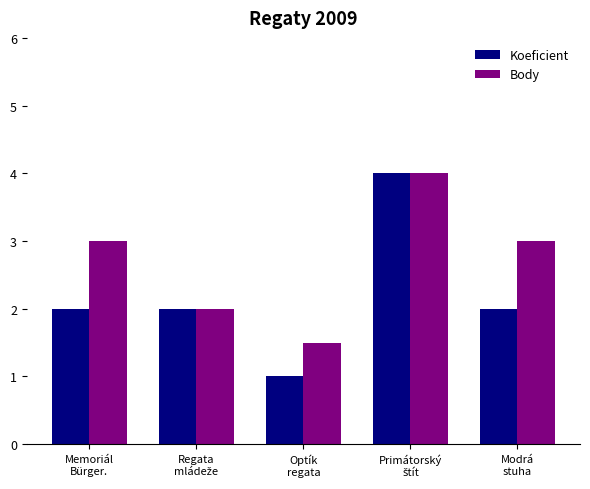

What is the value of the Body bar at the 3rd from the left?

1.5